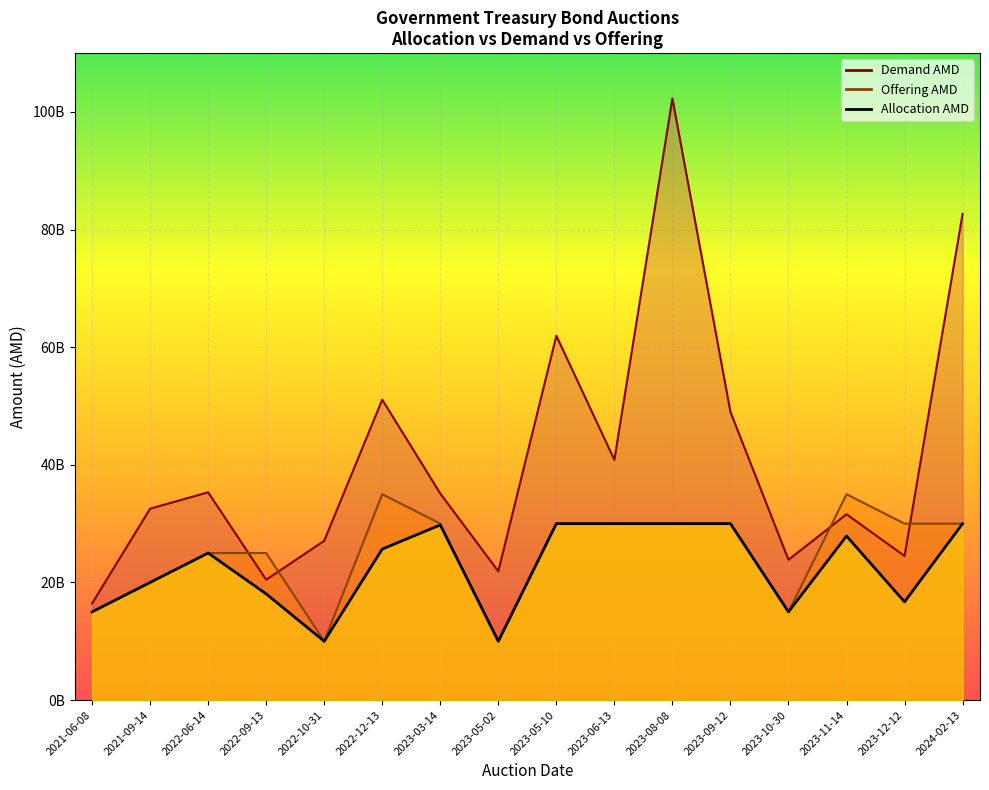

What are all the series names shown in the legend?

Allocation AMD, Demand AMD, Offering AMD